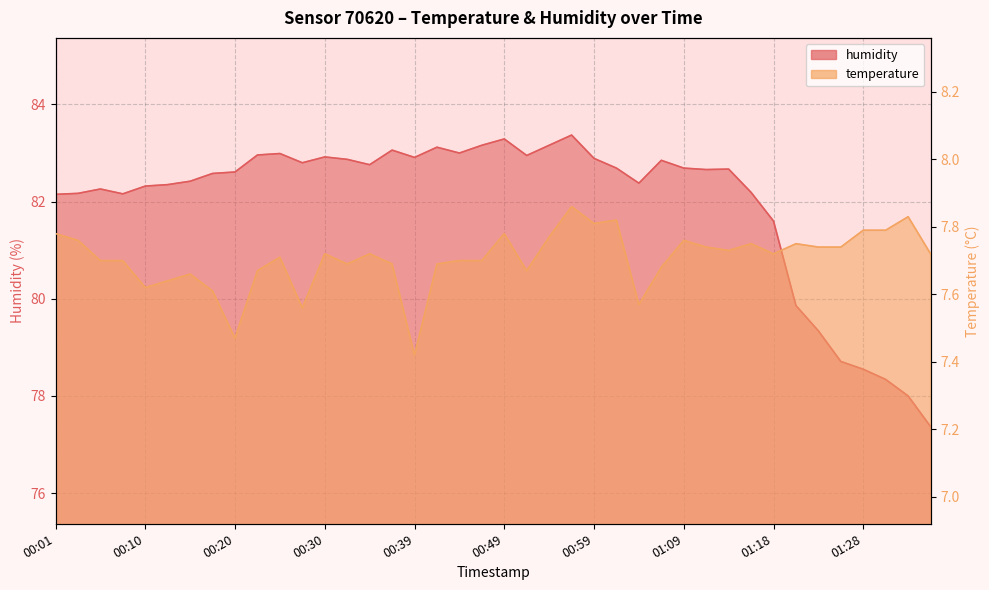

Reading left to right, what are all the values shown in this chart?

temperature: 7.8	7.8	7.7	7.7	7.6	7.6	7.7	7.6	7.5	7.7	7.7	7.6	7.7	7.7	7.7	7.7	7.4	7.7	7.7	7.7	7.8	7.7	7.8	7.9	7.8	7.8	7.6	7.7	7.8	7.7	7.7	7.8	7.7	7.8	7.7	7.7	7.8	7.8	7.8	7.7
humidity: 82.2	82.2	82.3	82.2	82.3	82.3	82.4	82.6	82.6	83.0	83.0	82.8	82.9	82.9	82.8	83.1	82.9	83.1	83.0	83.2	83.3	83.0	83.2	83.4	82.9	82.7	82.4	82.8	82.7	82.7	82.7	82.2	81.6	79.9	79.3	78.7	78.5	78.3	78.0	77.4